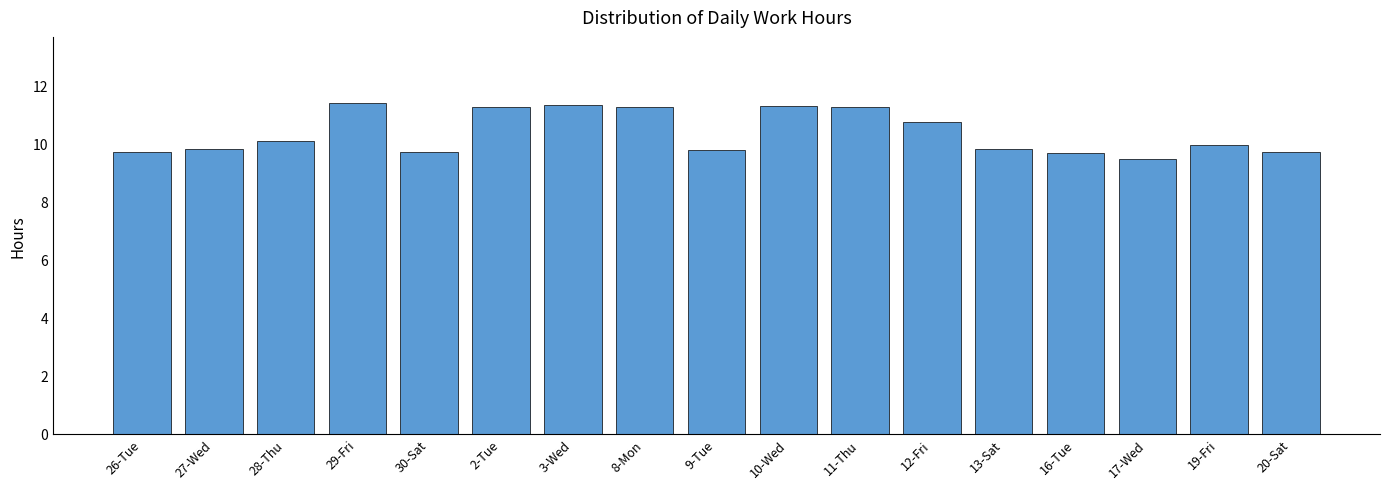

What is the label of the 12th bar from the right?

2-Tue